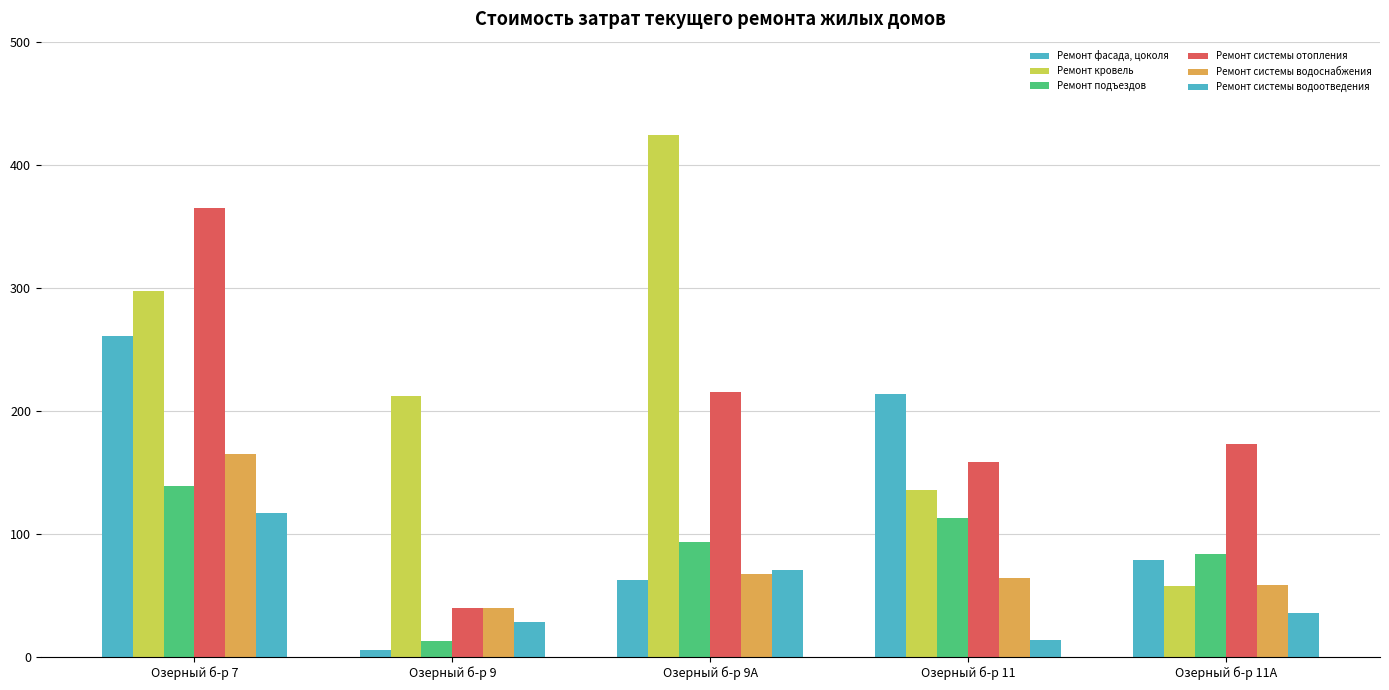

Which category has the highest value across all series?

Озерный б-р 9А